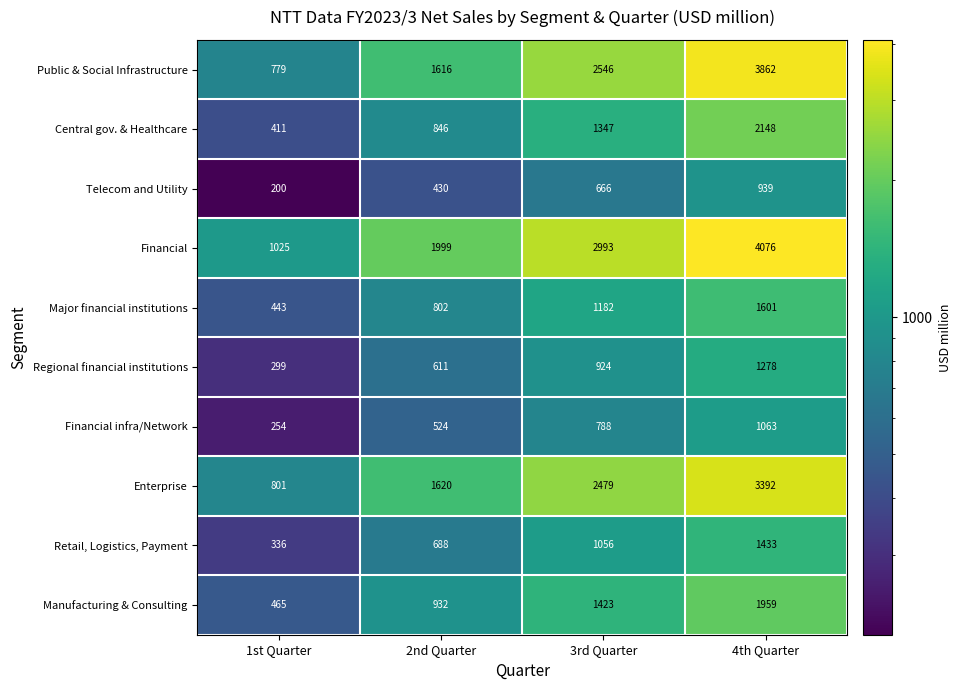

At how many categories does at least one series exceed 1815?

3